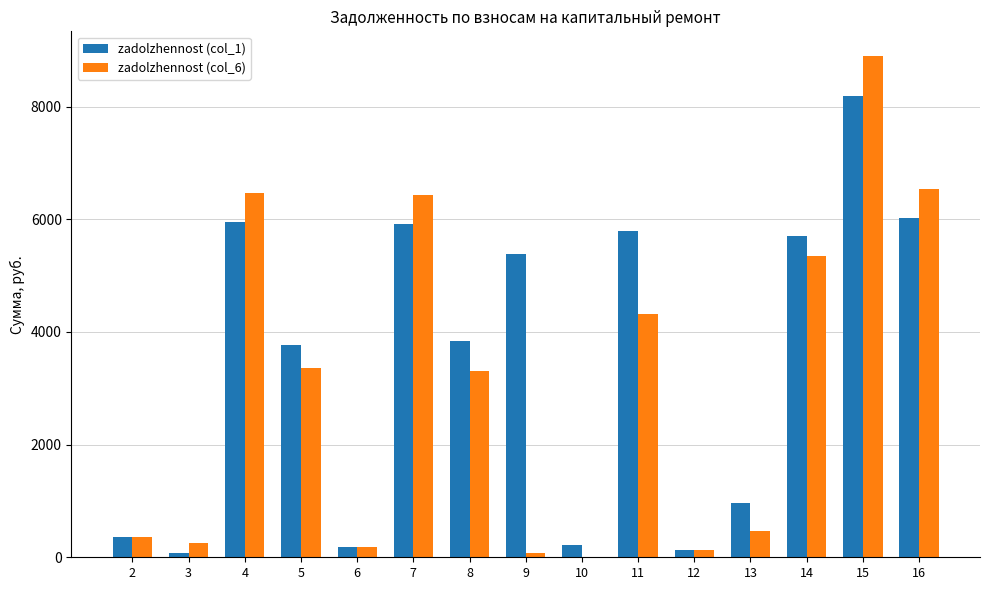

Between 9 and 10, which series saw the biggest shift?

zadolzhennost (col_1)